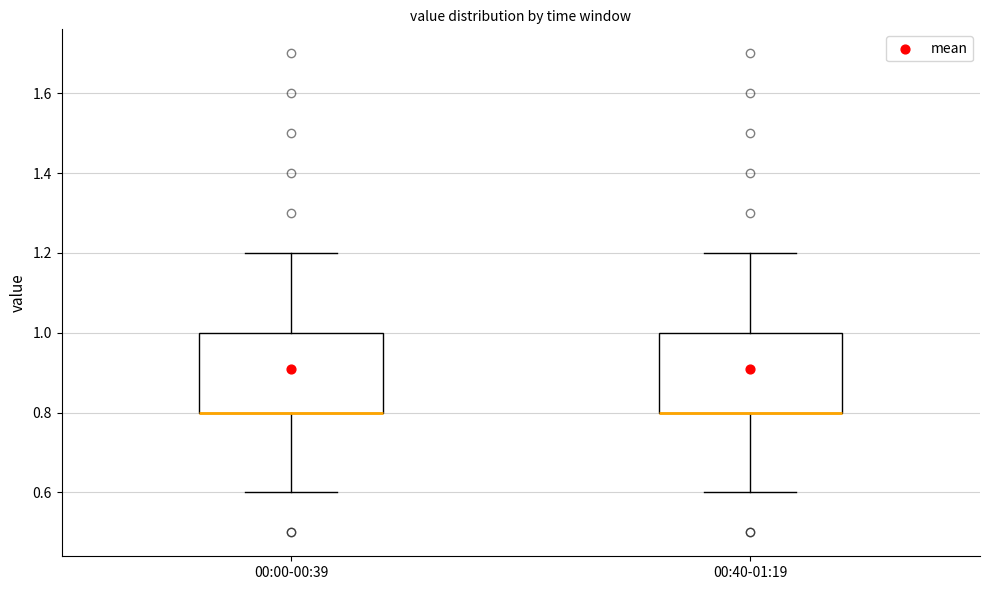

Reading left to right, transcribe this box plot: for each box, give where its median line is, the range the box spans, and where its two whiskers end, as read against the y-axis. The values are not printed on the chart, so give them approximately, as read against the axis.

00:00-00:39: median 0.8 (drawn on the box's lower edge), box 0.8 to 1.0, whiskers 0.6 to 1.2
00:40-01:19: median 0.8 (drawn on the box's lower edge), box 0.8 to 1.0, whiskers 0.6 to 1.2